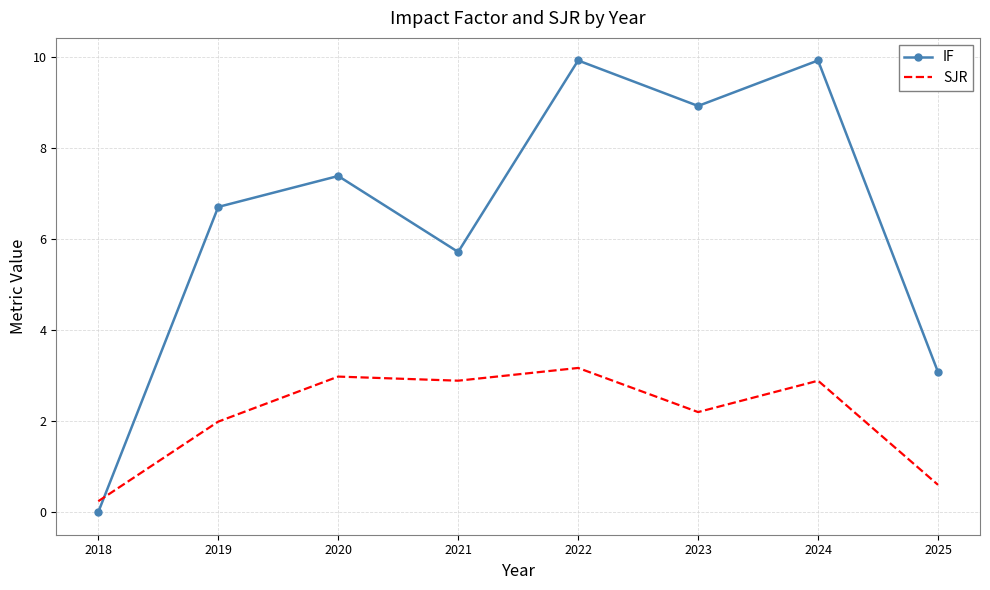

Between which two adjacent categories do IF and SJR first intersect?

2018 and 2019